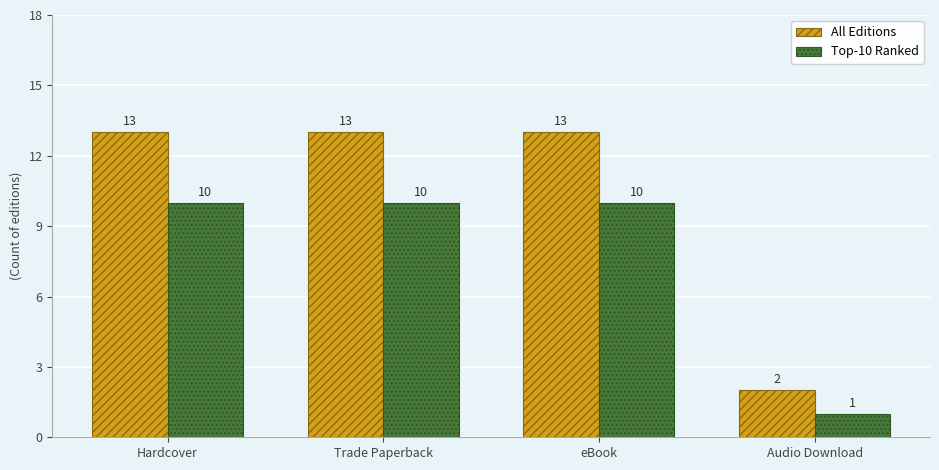

What is the label of the 1st bar from the left?

Hardcover